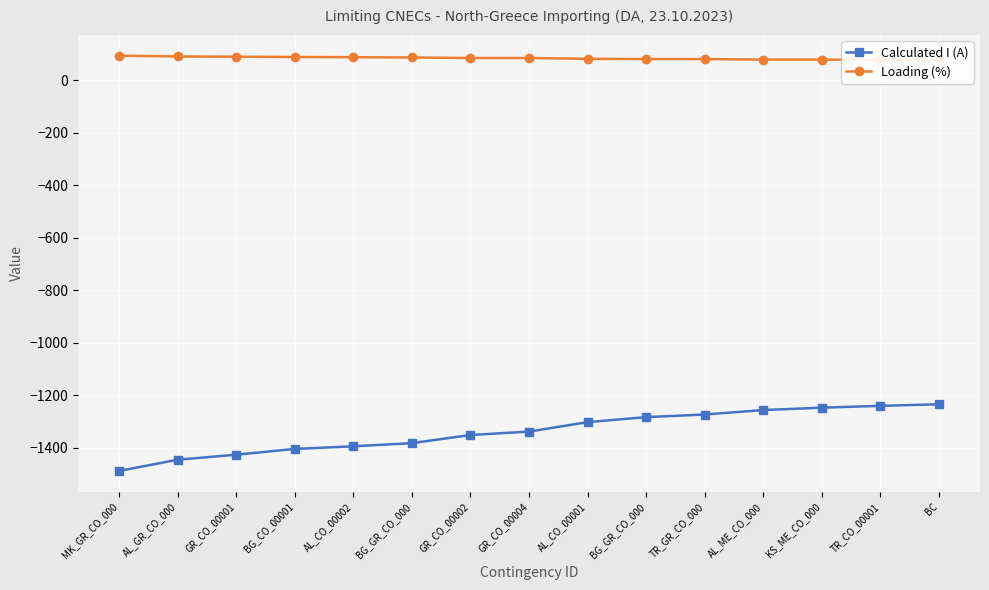

Does the chart display data point markers on the line(s)?

Yes